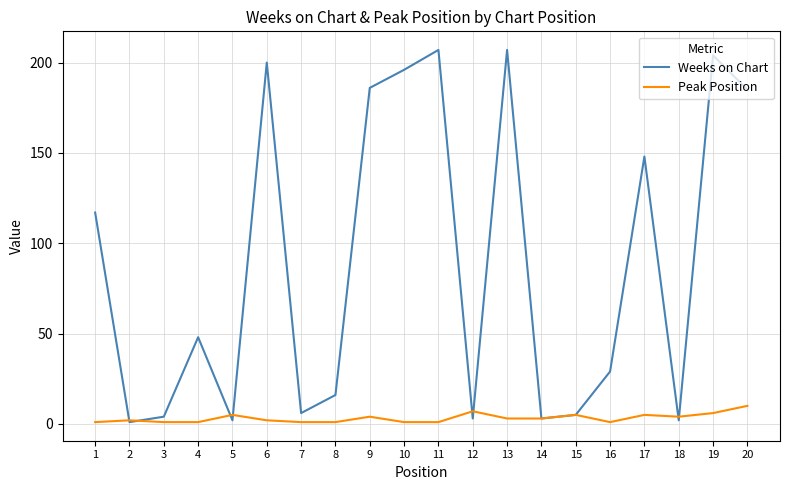

Which series has the largest total across all categories?

Weeks on Chart